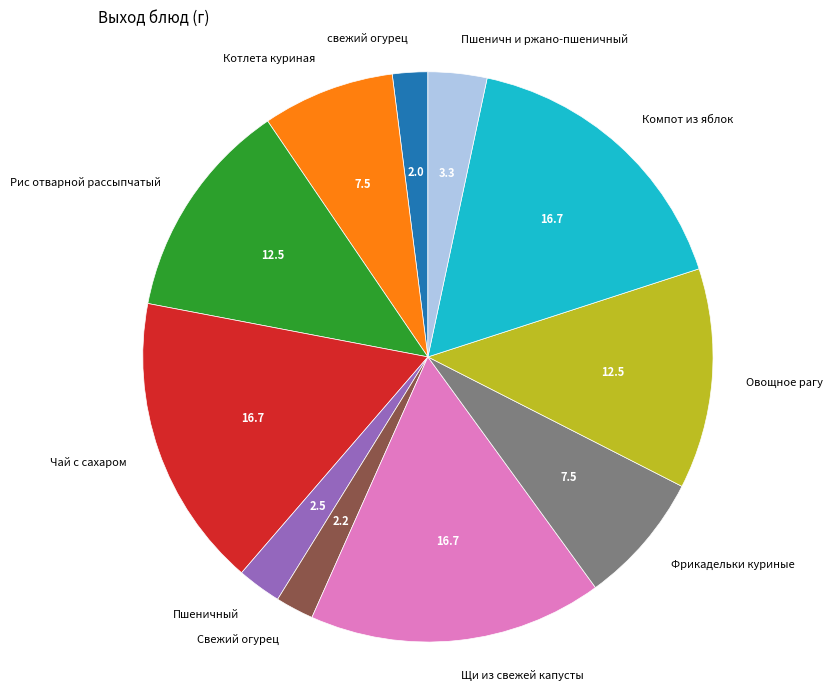

Do Щи из свежей капусты and Свежий огурец together represent more than half of the pie?

No